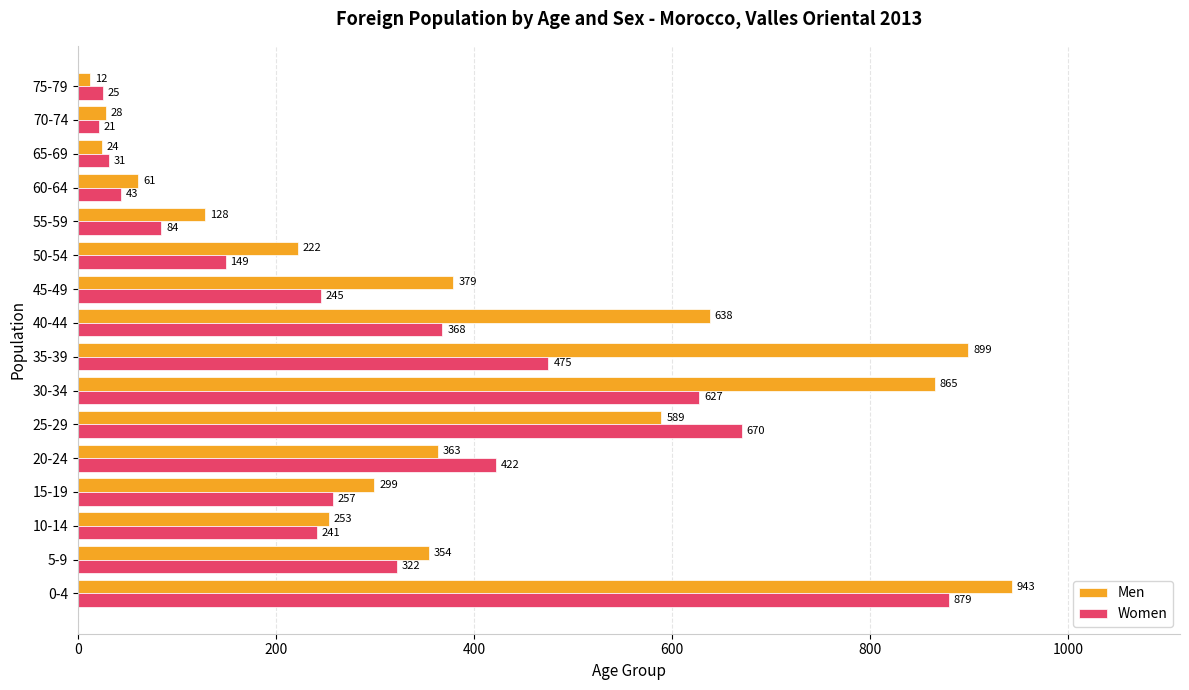

List the labels in order of Women value, largest first.

0-4, 25-29, 30-34, 35-39, 20-24, 40-44, 5-9, 15-19, 45-49, 10-14, 50-54, 55-59, 60-64, 65-69, 75-79, 70-74